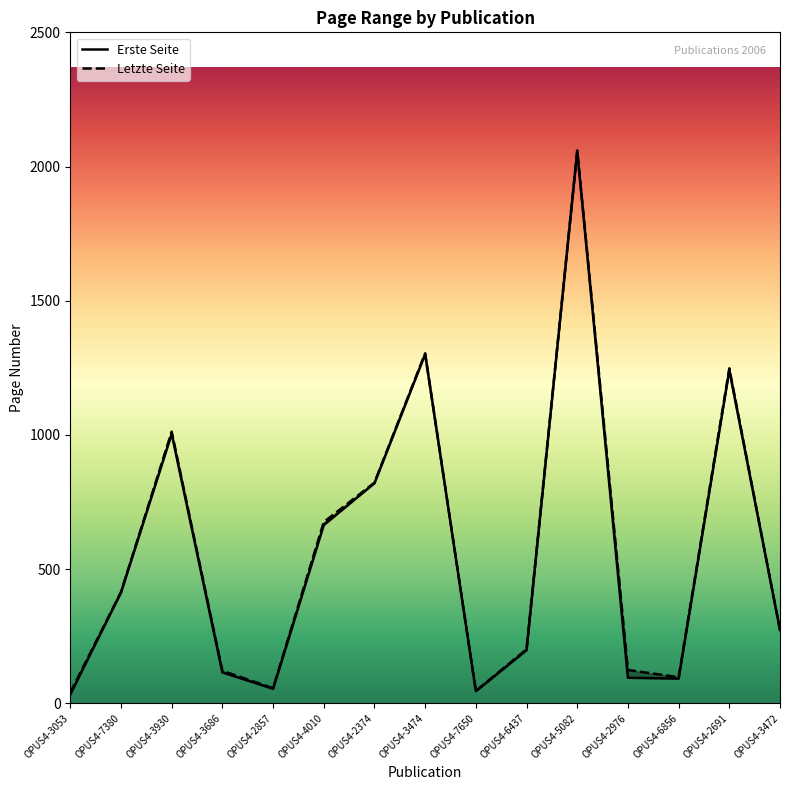

What is the sum of all Letzte Seite values?

8493